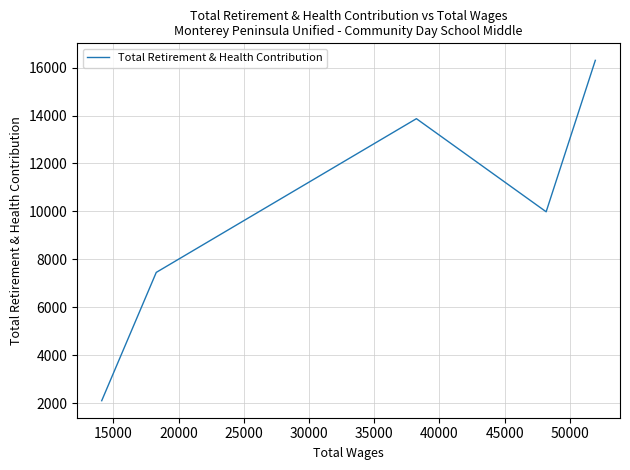

Is it true that the value at 15000 is 4222?

False